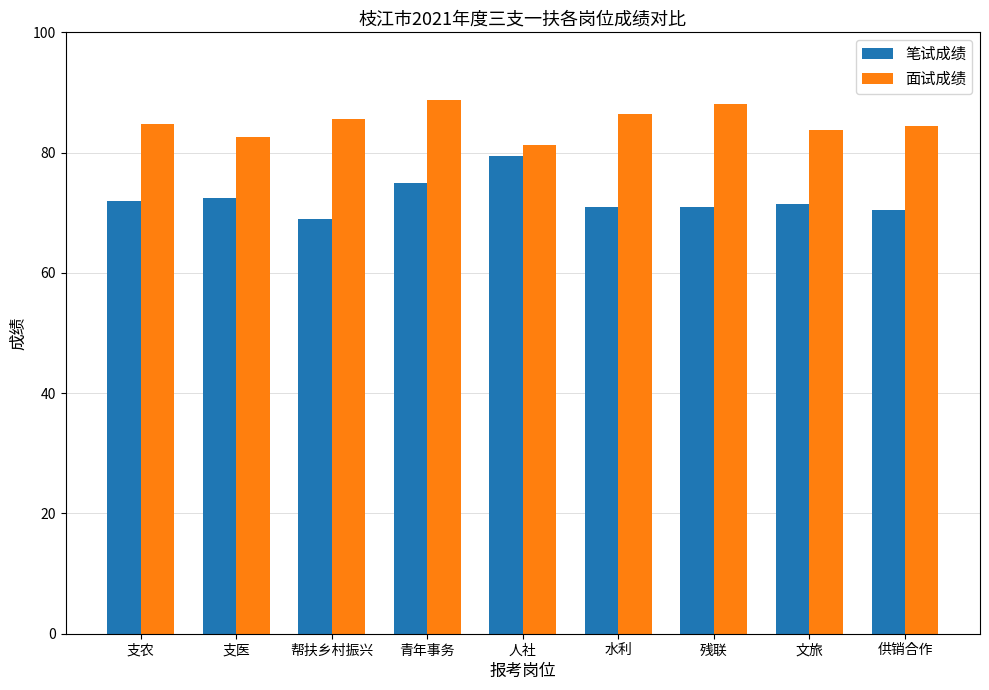

Which series has the largest total across all categories?

面试成绩